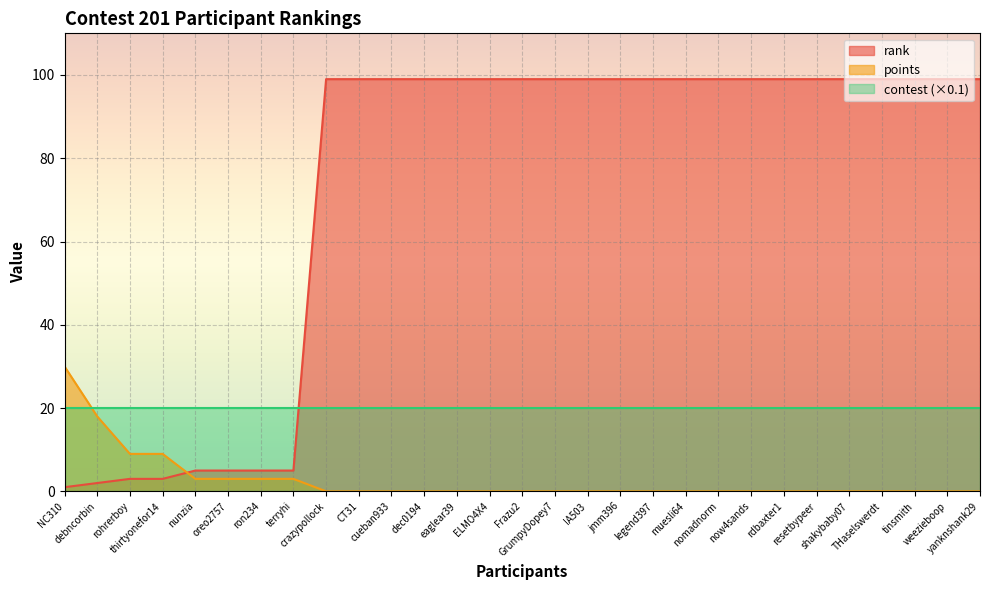

What are all the series names shown in the legend?

rank, points, contest (×0.1)